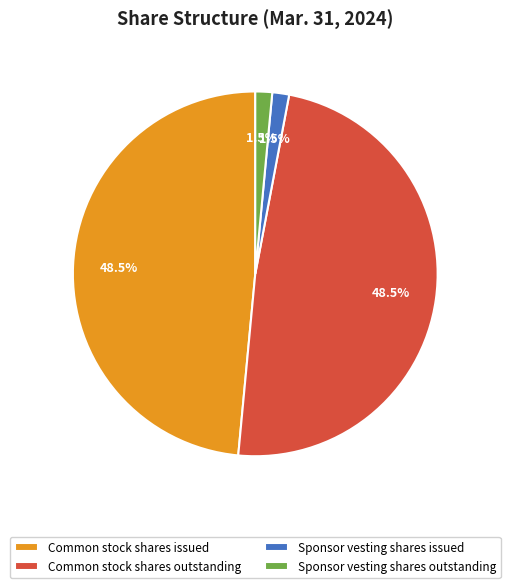

What is the ratio of the value at Sponsor vesting shares outstanding to the value at Sponsor vesting shares issued?

1.0